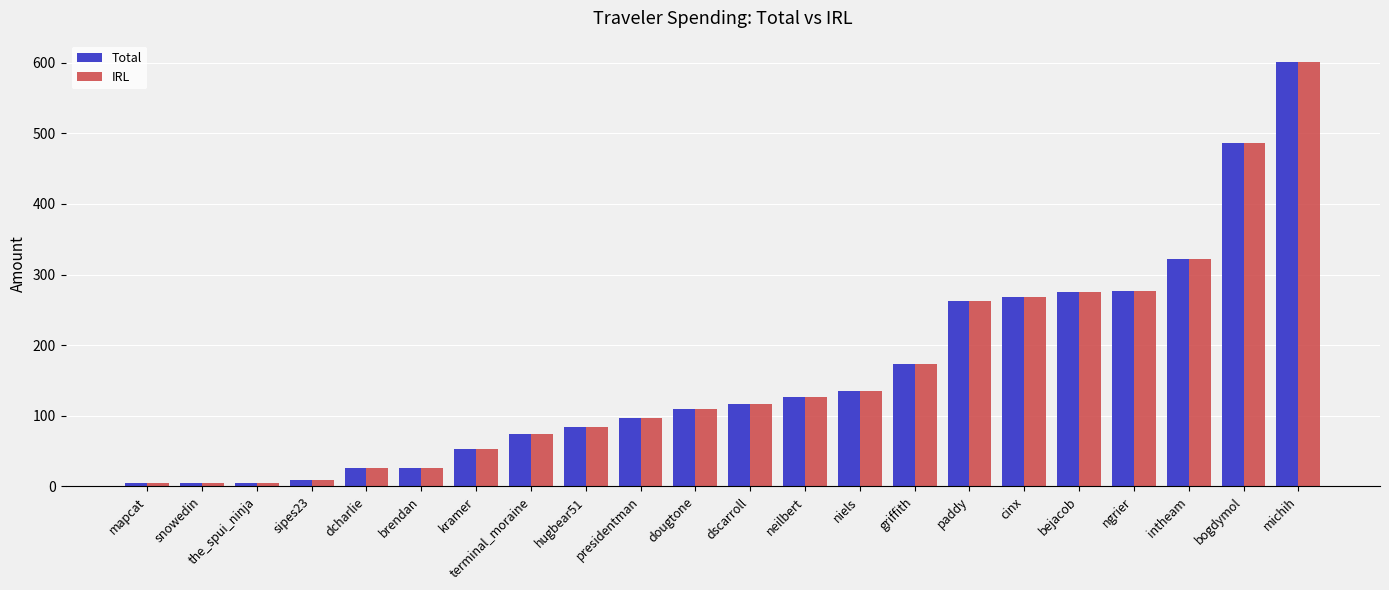

What is the minimum value shown in the chart?

4.5